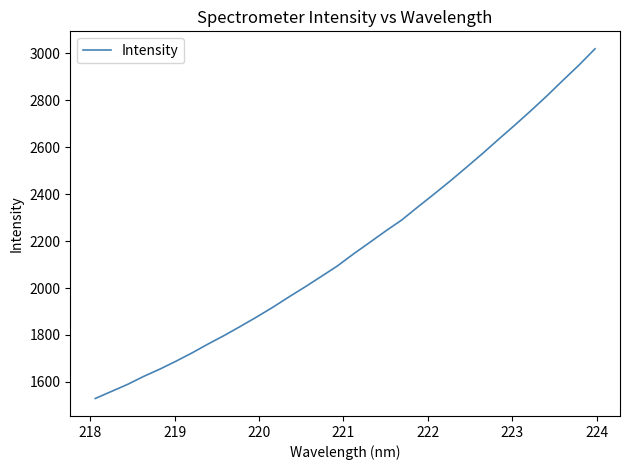

True or false: the data has more than 0 interior local peaks.

False